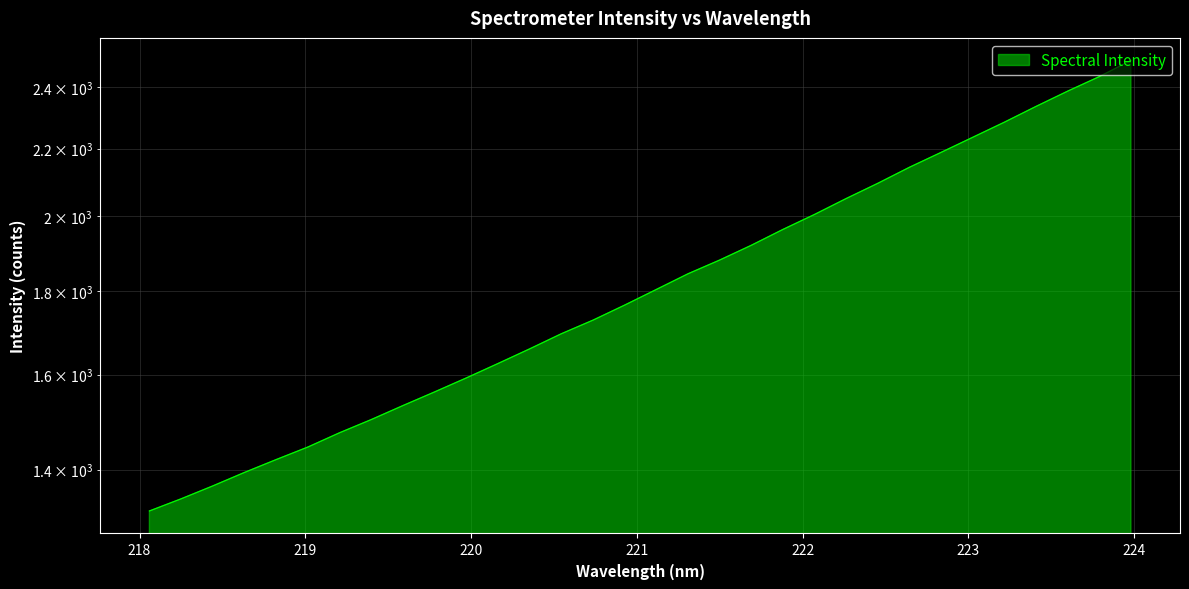

True or false: the data shows 1592.8 at 219.9712.

True